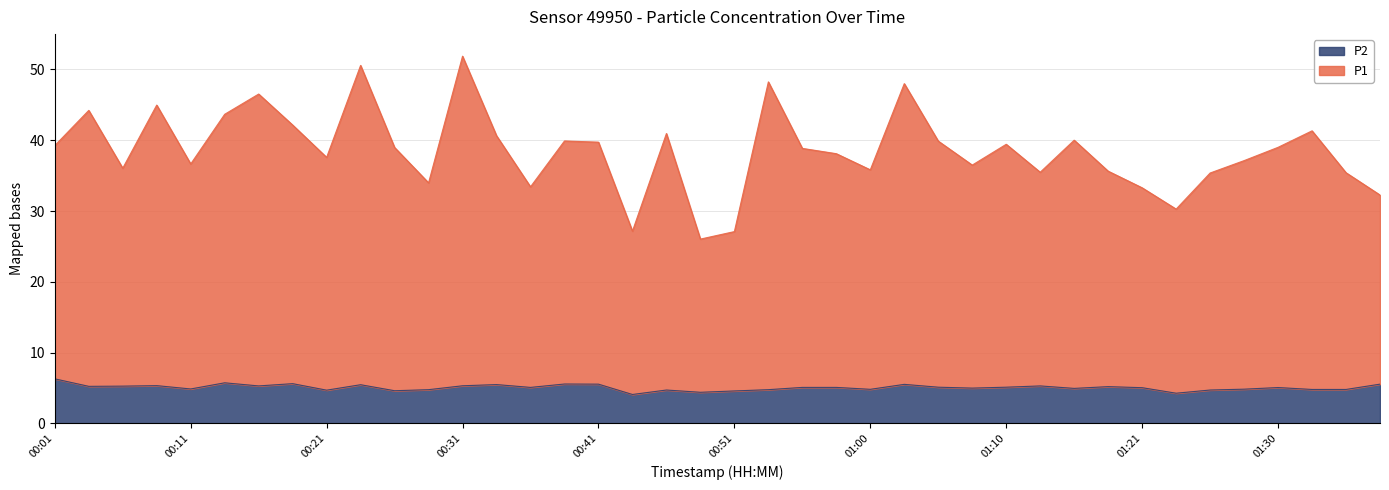

True or false: P1 and P2 cross at least once.

False